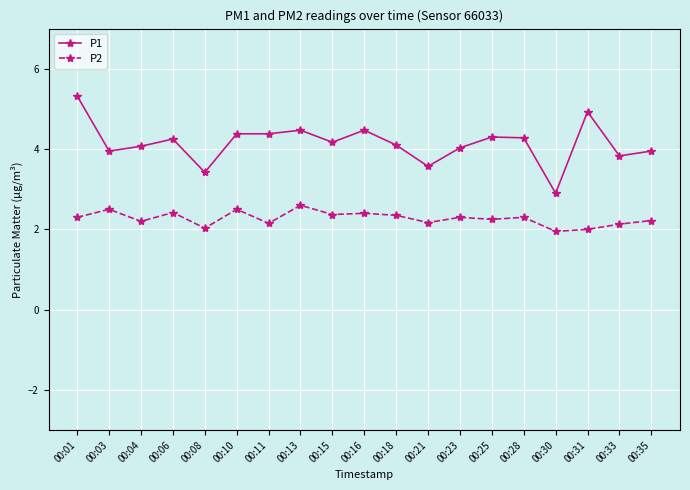

True or false: P2 and P1 cross at least once.

False